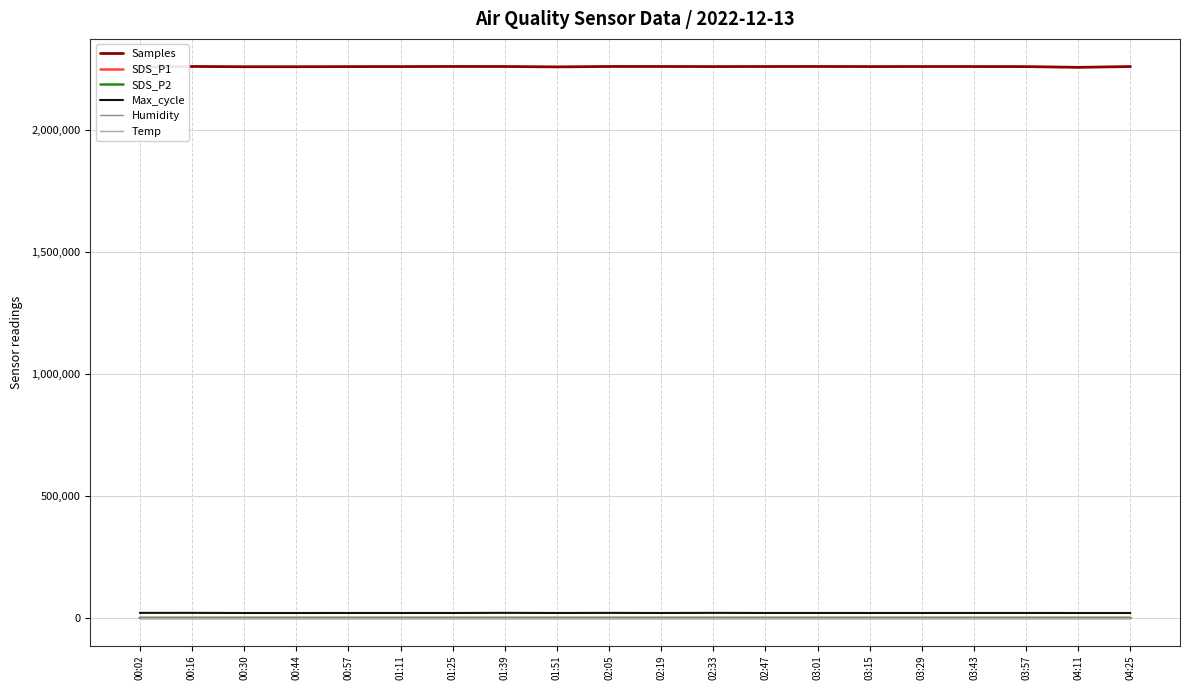

Which series has the widest spread of values?

Samples